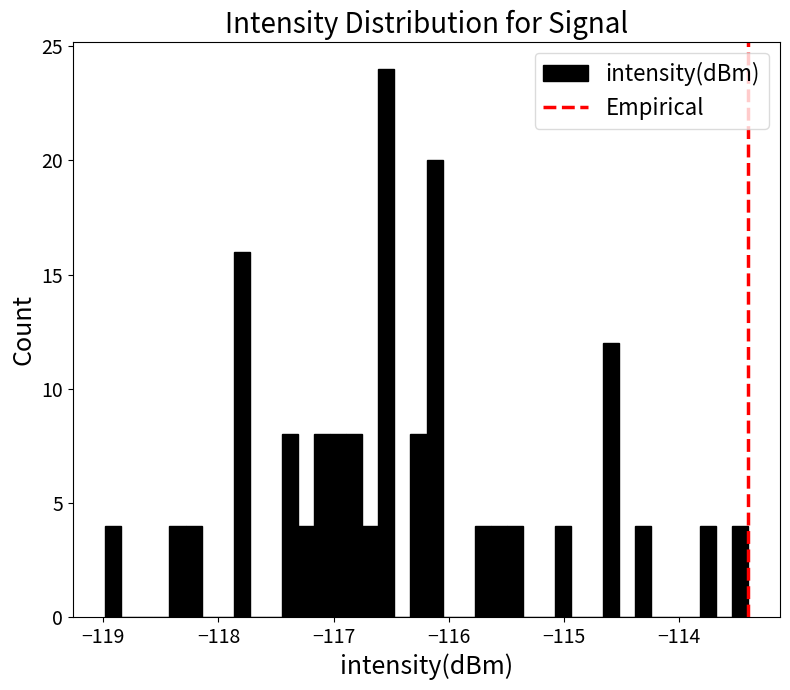

Around what value on the x-axis is the tallest bar? Give the approximate position of its centre, as read against the axis.

-116.5